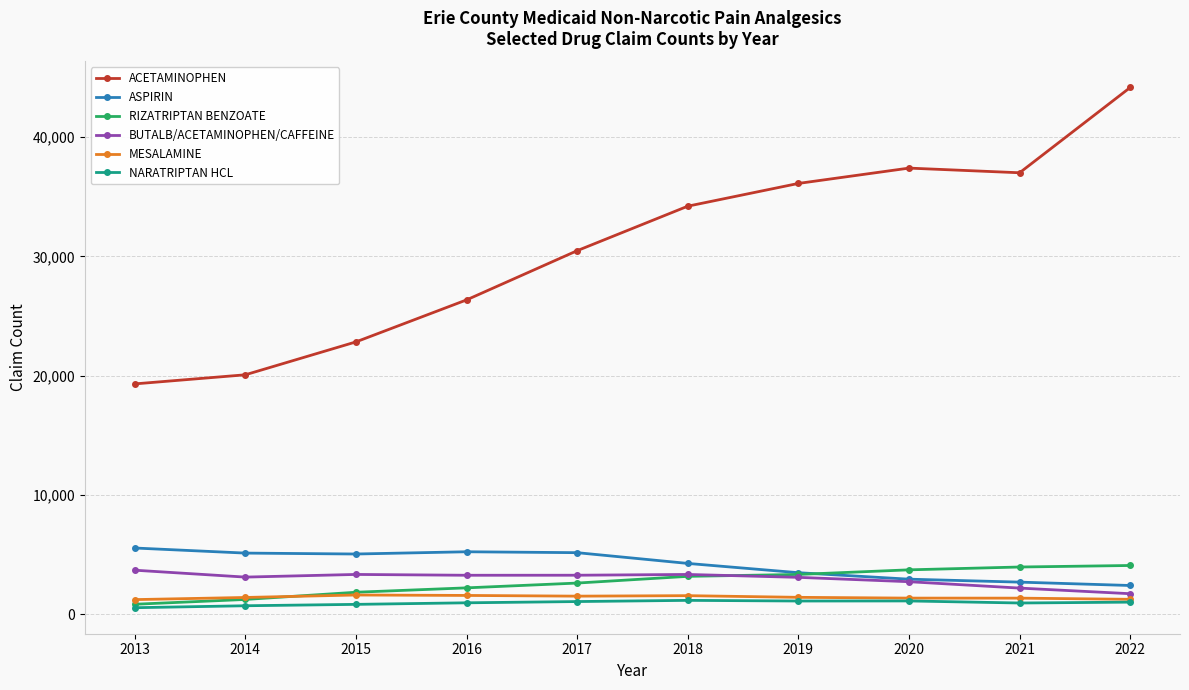

What is the difference between the maximum and minimum values in the BUTALB/ACETAMINOPHEN/CAFFEINE series?

1971